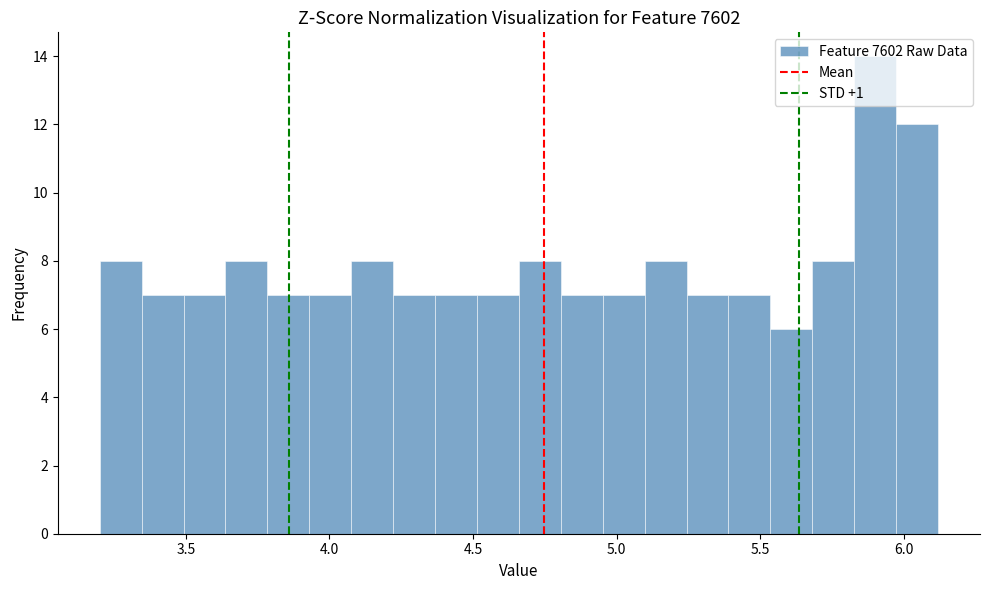

Read against the x-axis, roughly where is the centre of the tallest bar?

5.90